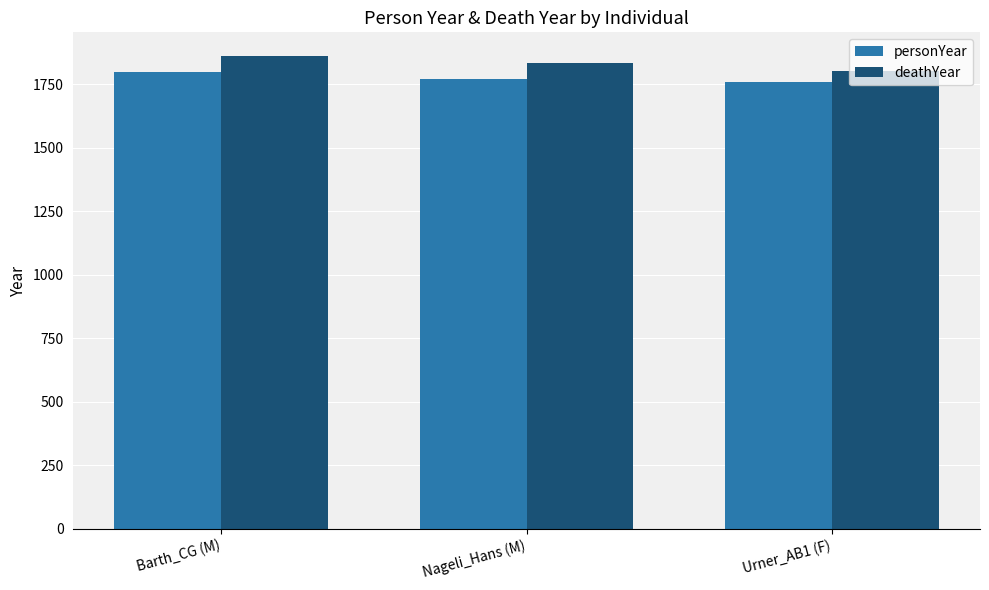

At Barth_CG (M), list the series in order from smallest to largest.

personYear, deathYear